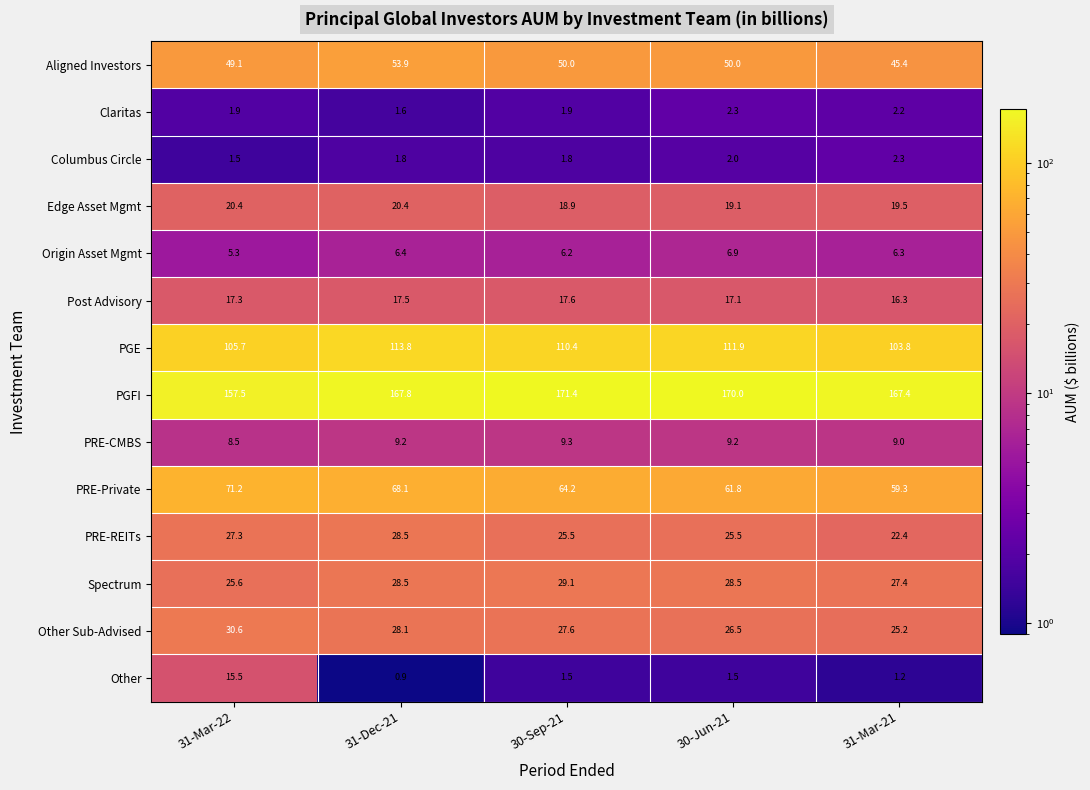

Between 31-Mar-22 and 31-Dec-21, which series saw the biggest shift?

Other